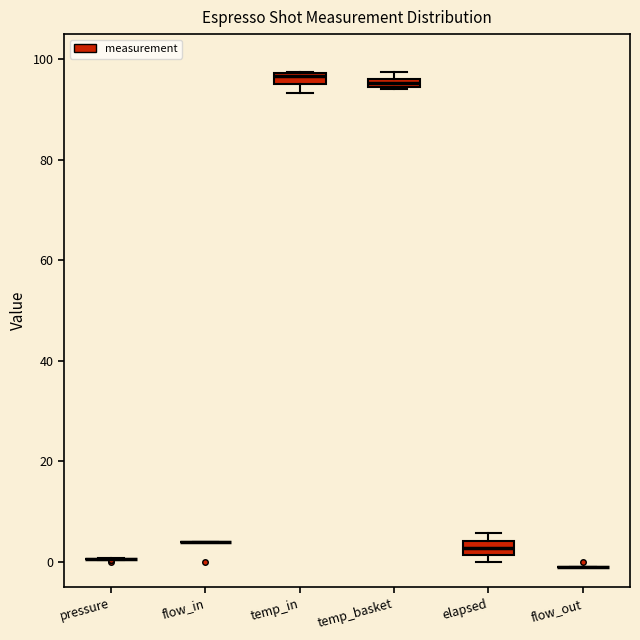

Where is the upper edge of the box for temp_in on the y-axis? The values are not printed on the chart, so give them approximately, as read against the axis.

98